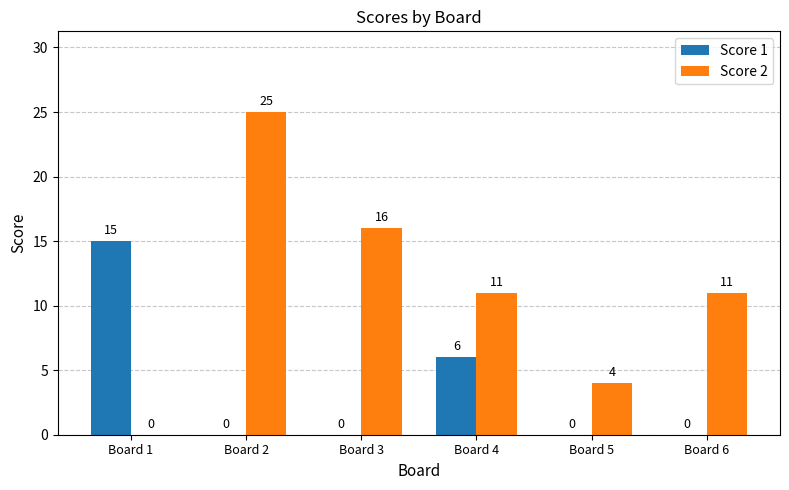

What is the total value across all series at Board 1?

15